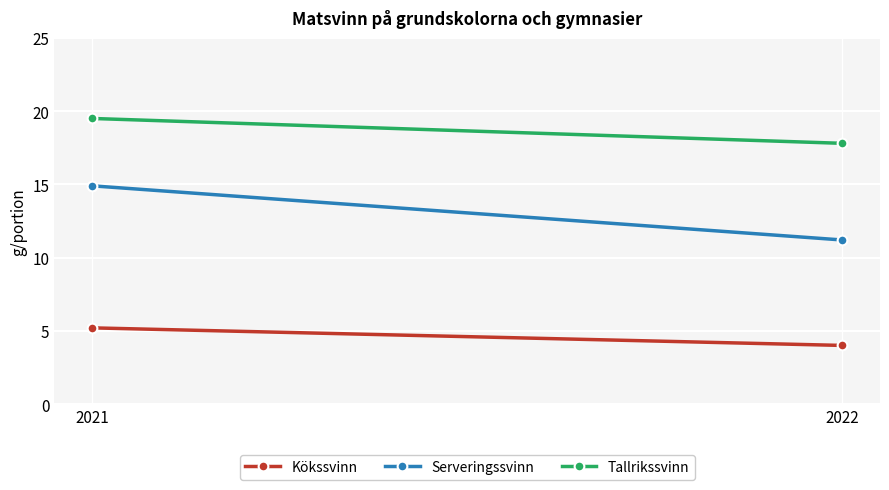

What are all the series names shown in the legend?

Kökssvinn, Serveringssvinn, Tallrikssvinn